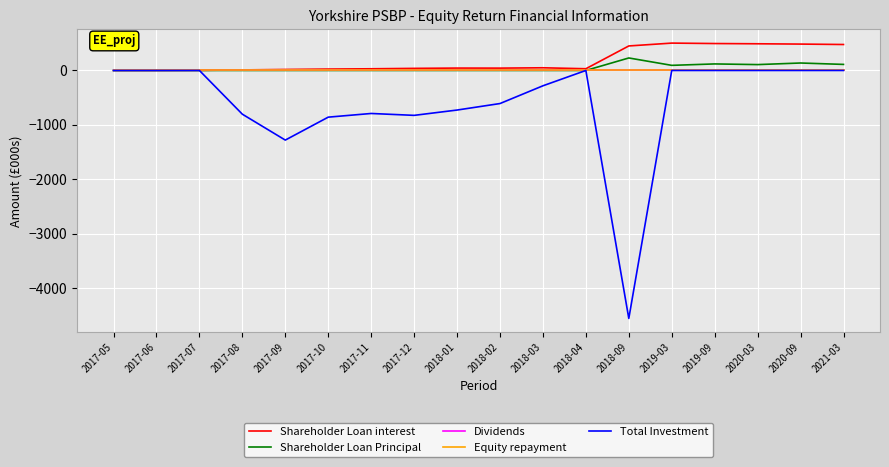

How many lines are shown in the chart?

5